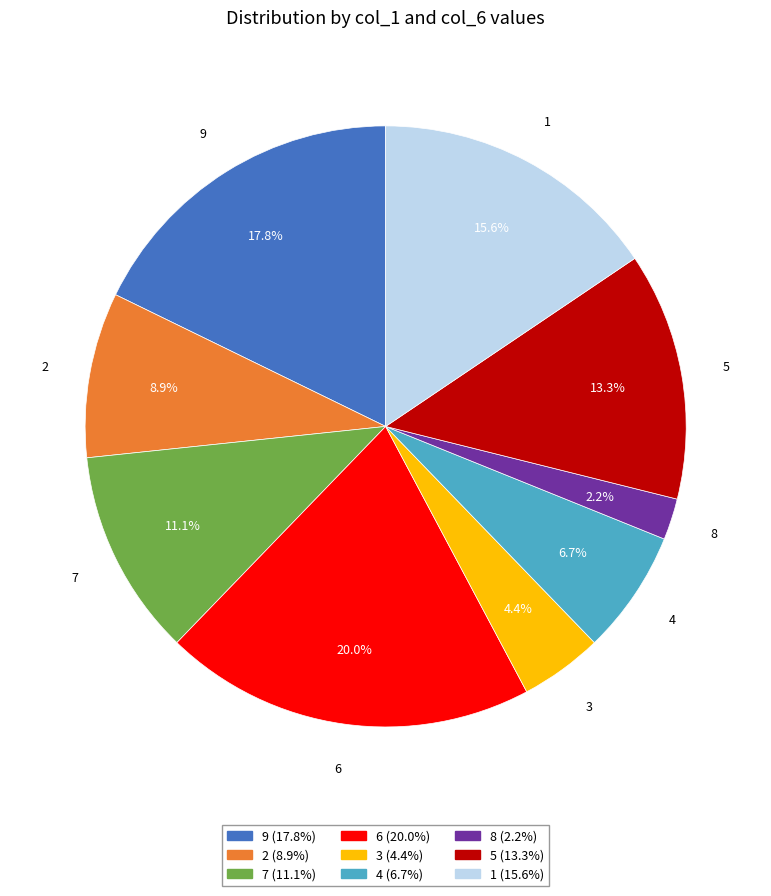

Count the number of slices in the pie.

9